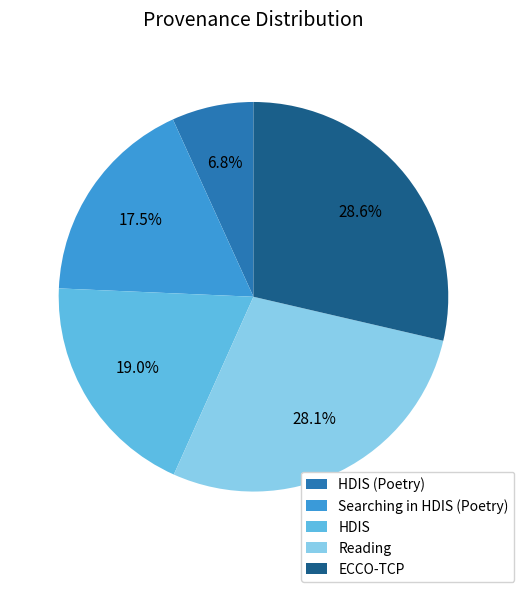

How many segments does this pie chart have?

5